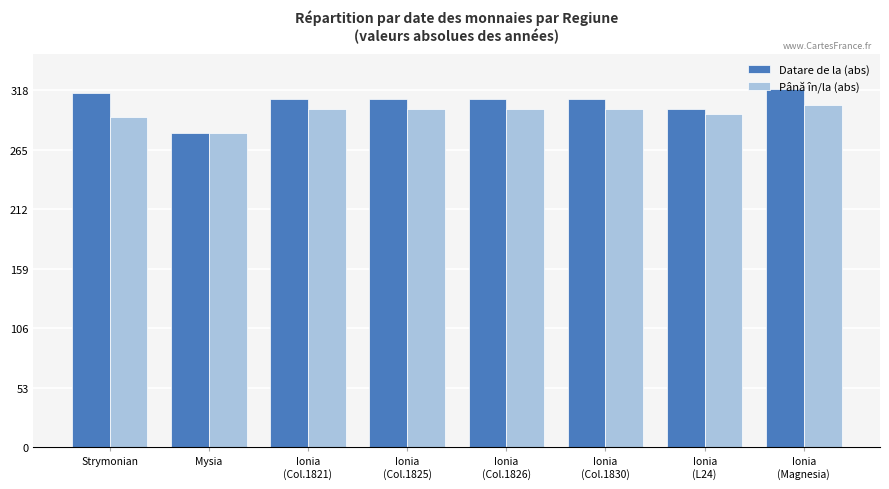

Where is Până în/la (abs) nearest to the value 292?

Strymonian